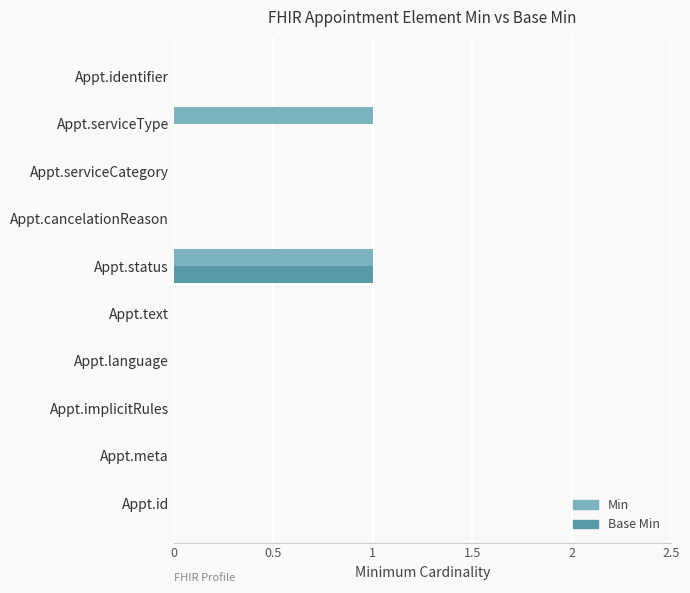

How many series are shown in this chart?

2